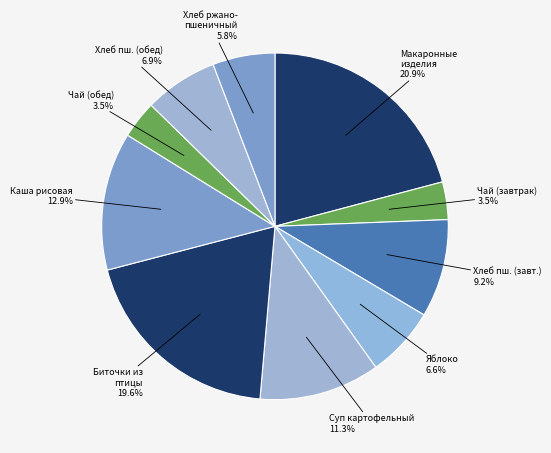

Which category has the smallest portion of the pie?

Чай с сахаром (завтрак)